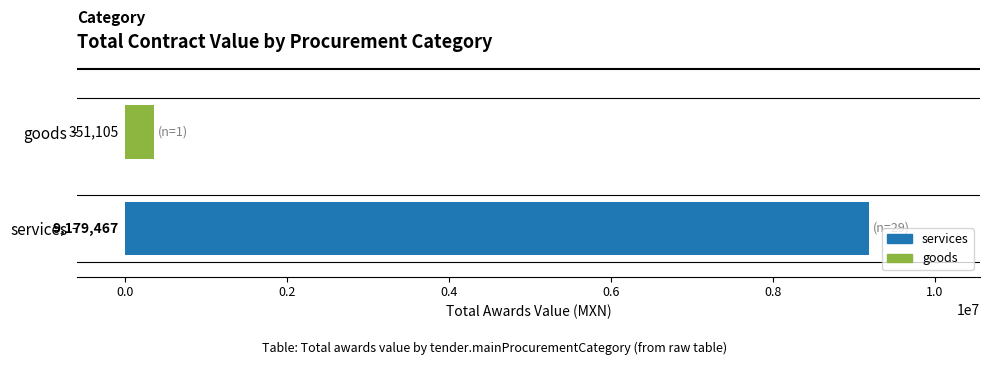

What is the difference between the values at goods and services?

8828362.0